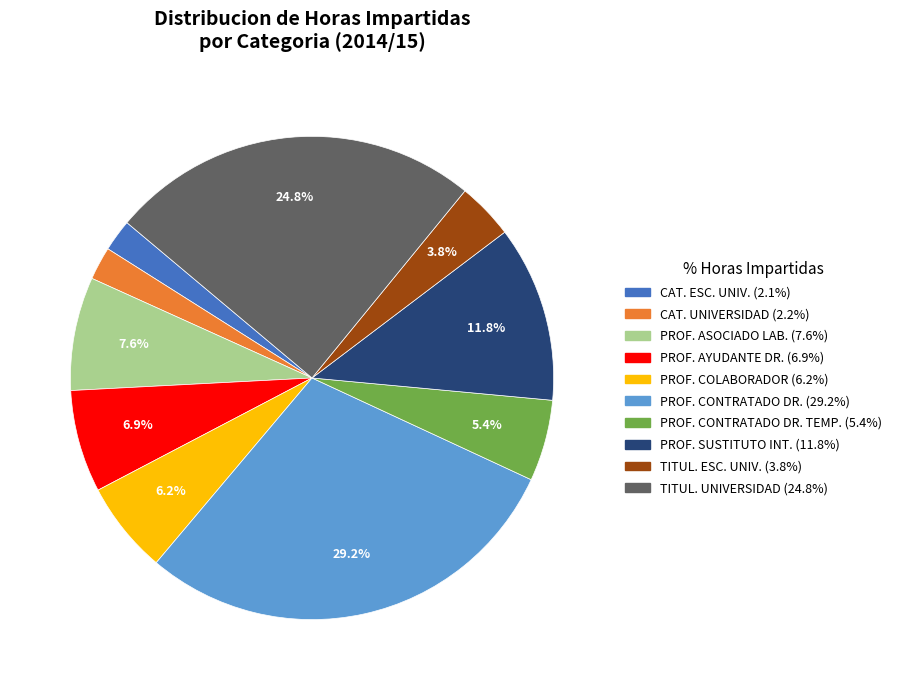

How many slices are in this pie chart?

10